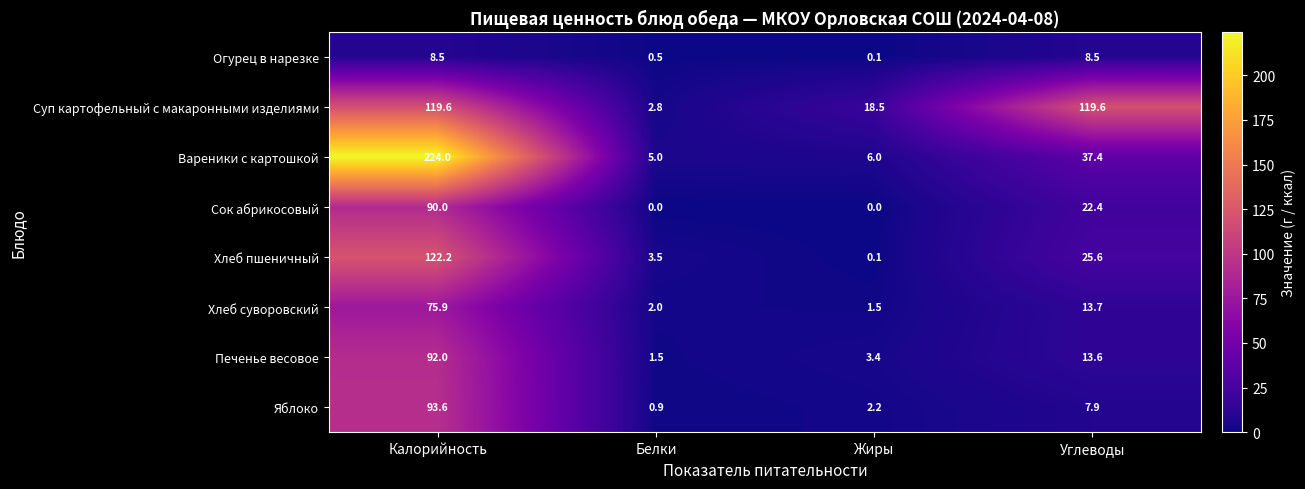

The value of Хлеб пшеничный at Углеводы is 25.6. True or false?

True